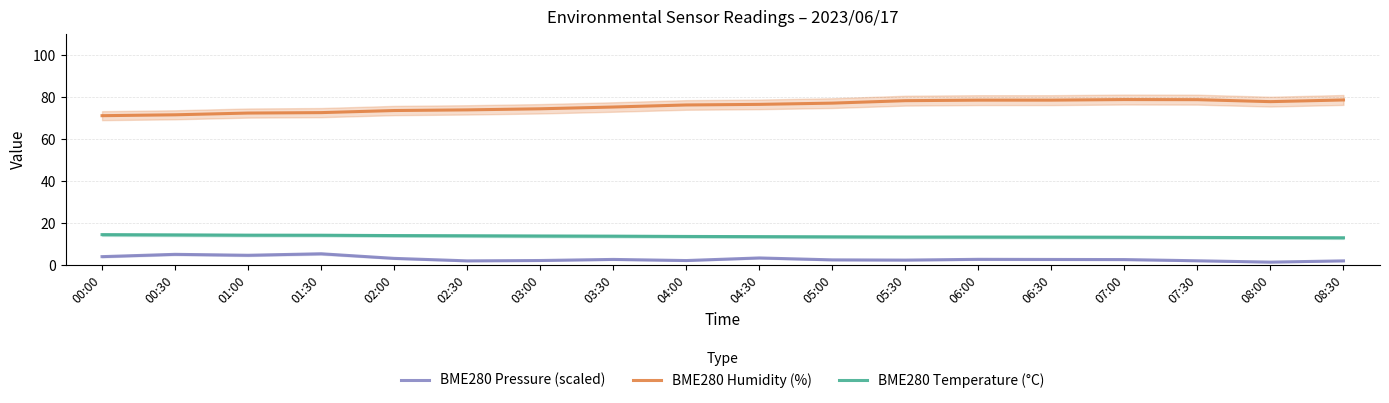

What is the value of the BME280 Pressure (scaled) point at the 9th from the left?

2.2